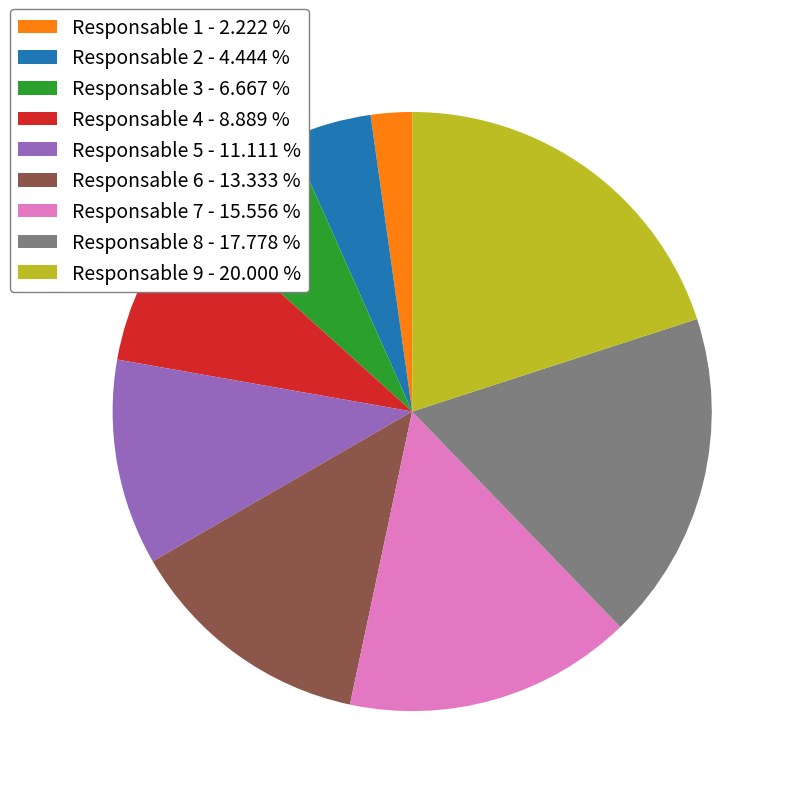

Does any single category account for the majority?

No